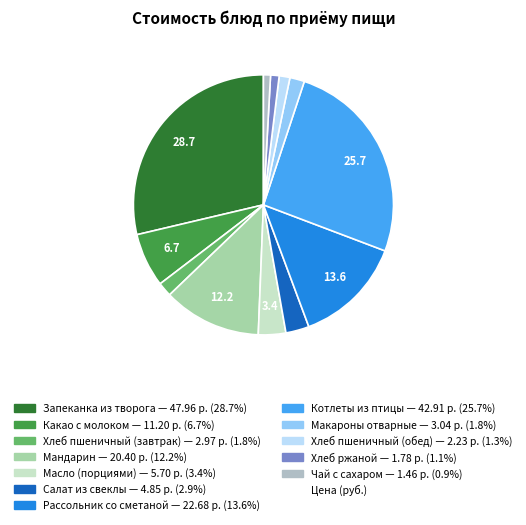

How many slices are in this pie chart?

12